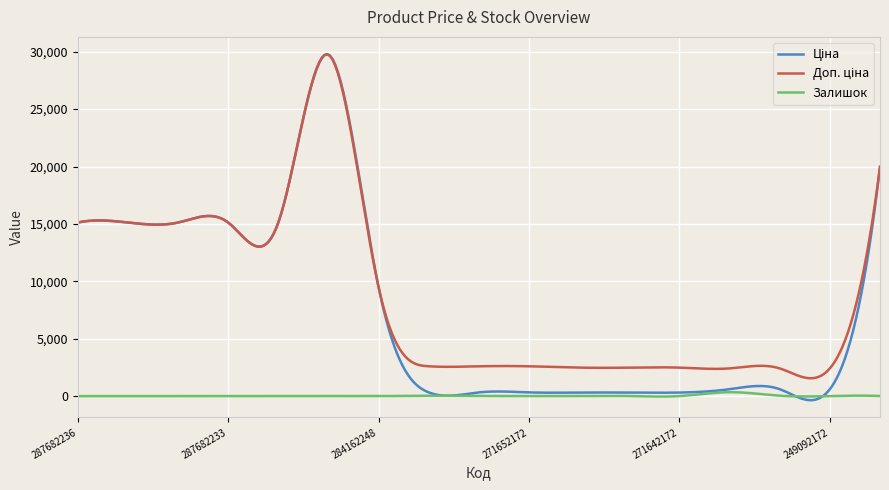

Does the chart display data point markers on the line(s)?

No